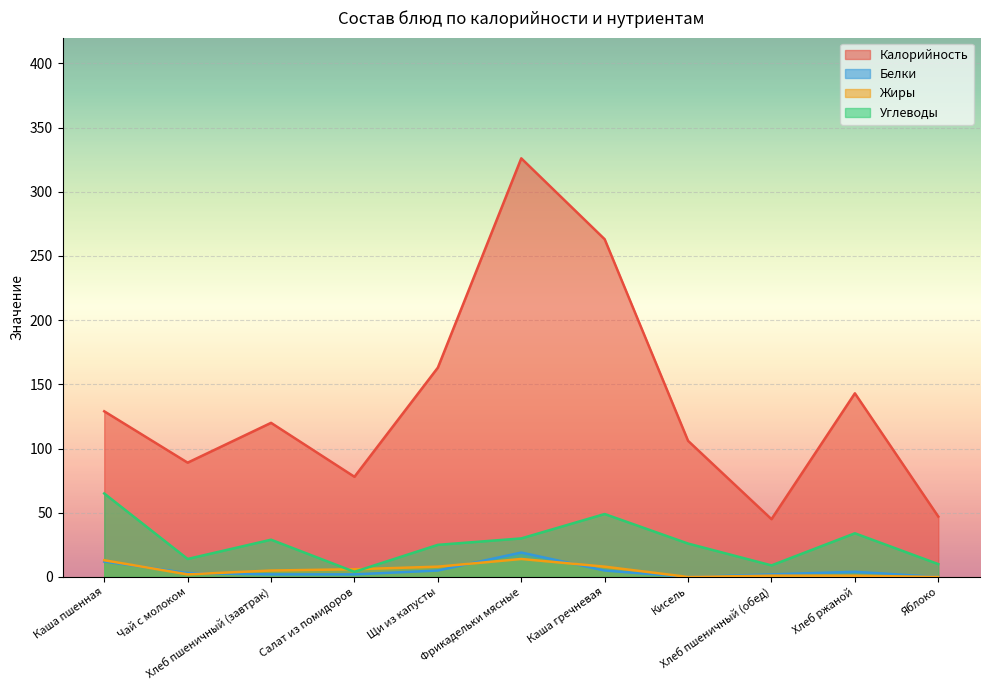

What is the label of the 5th point from the left?

Щи из капусты